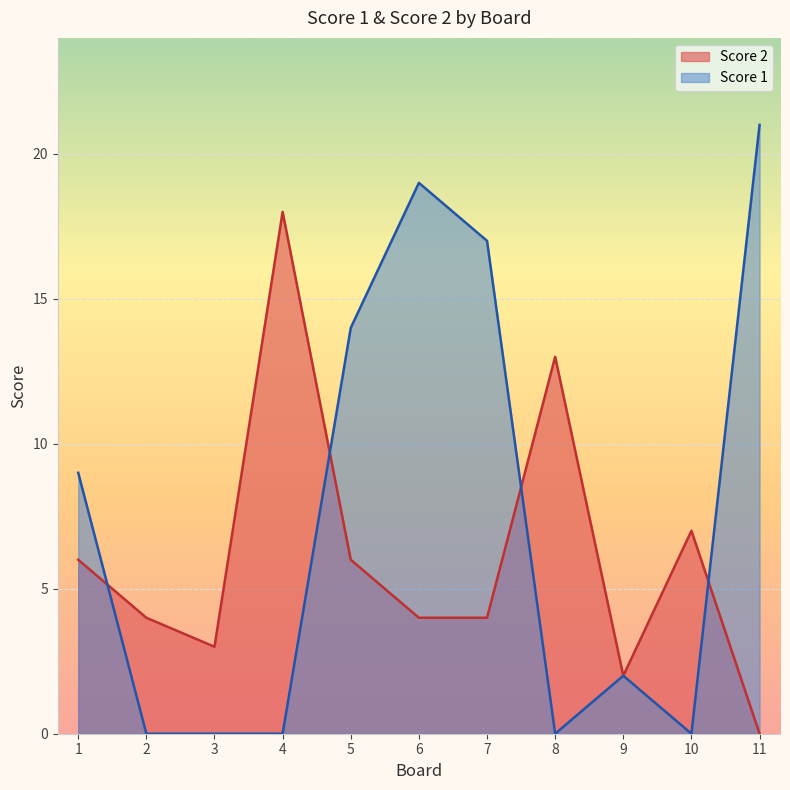

The Score 2 series shows 8 at 8. True or false?

False